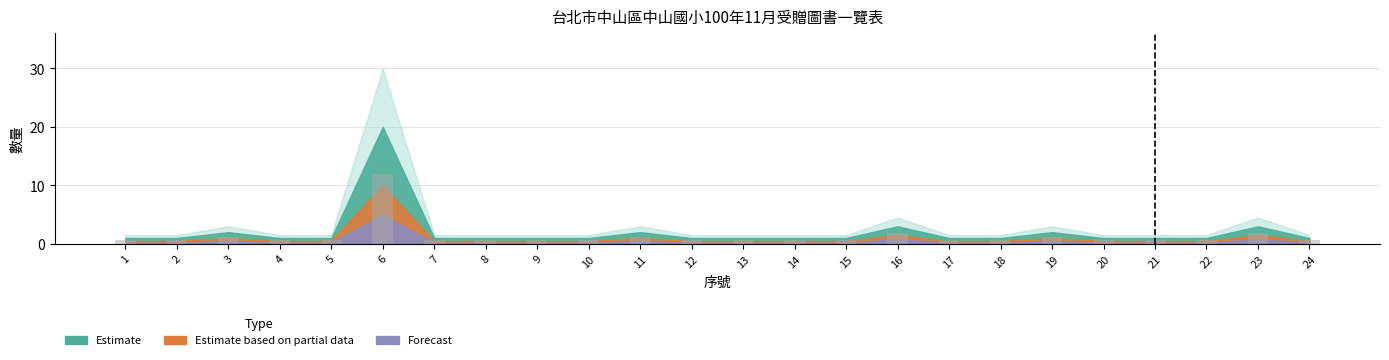

What is the difference between the maximum and minimum values?

11.4